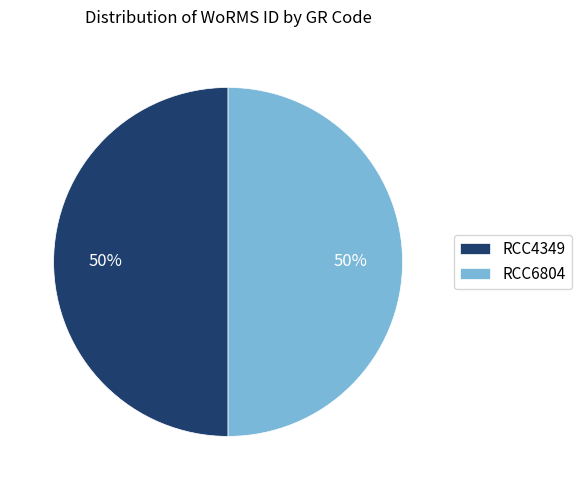

Combined, do RCC6804 and RCC4349 account for over 50%?

Yes